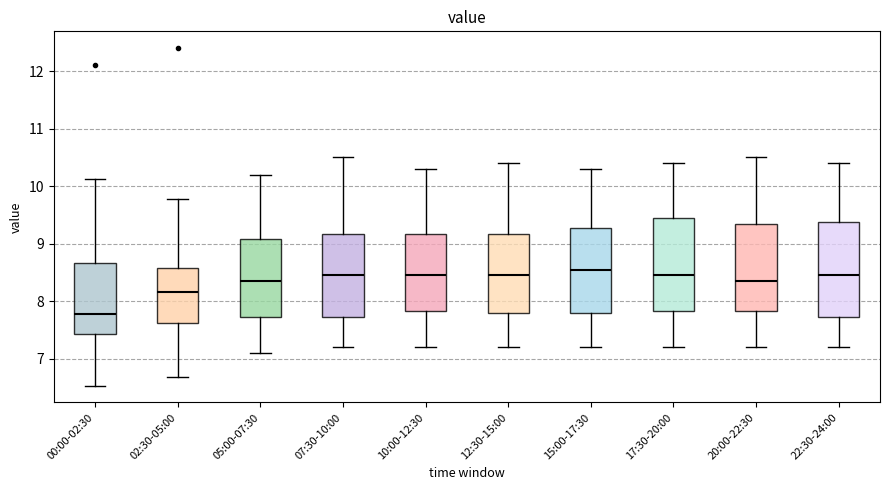

Reading left to right, read every box against the y-axis: the position of its median line, the range the box covers, and the ends of its whiskers. The values are not printed on the chart, so give them approximately, as read against the axis.

00:00-02:30: median 7.8, box 7.4 to 8.7, whiskers 6.5 to 10.1
02:30-05:00: median 8.2, box 7.6 to 8.6, whiskers 6.7 to 9.8
05:00-07:30: median 8.4, box 7.7 to 9.1, whiskers 7.1 to 10.2
07:30-10:00: median 8.5, box 7.7 to 9.2, whiskers 7.2 to 10.5
10:00-12:30: median 8.5, box 7.8 to 9.2, whiskers 7.2 to 10.3
12:30-15:00: median 8.5, box 7.8 to 9.2, whiskers 7.2 to 10.4
15:00-17:30: median 8.6, box 7.8 to 9.3, whiskers 7.2 to 10.3
17:30-20:00: median 8.5, box 7.8 to 9.5, whiskers 7.2 to 10.4
20:00-22:30: median 8.4, box 7.8 to 9.4, whiskers 7.2 to 10.5
22:30-24:00: median 8.5, box 7.7 to 9.4, whiskers 7.2 to 10.4